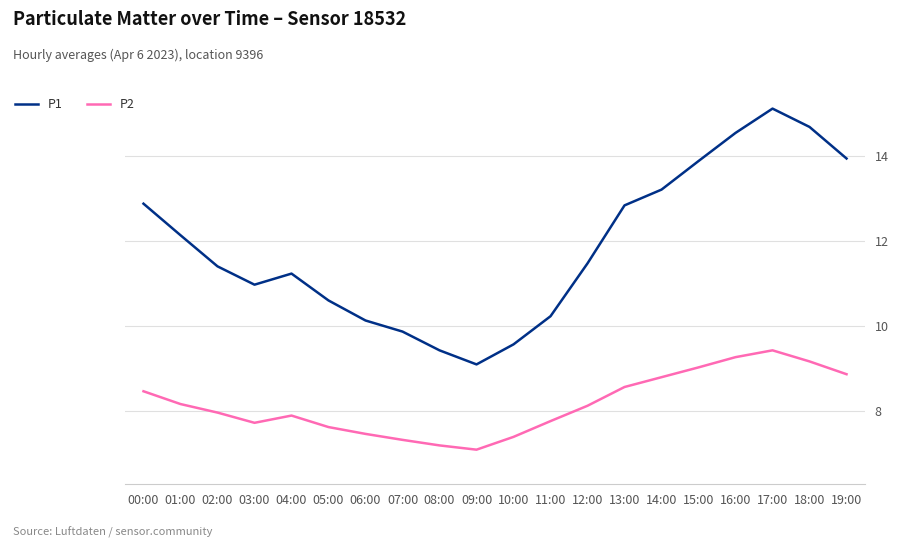

Is it true that P1 equals 23.1 at 14:00?

False